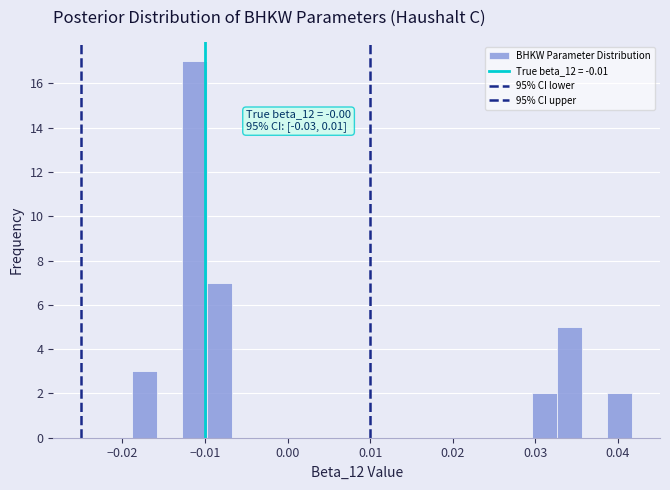

Around what value on the x-axis is the tallest bar? Give the approximate position of its centre, as read against the axis.

-0.011